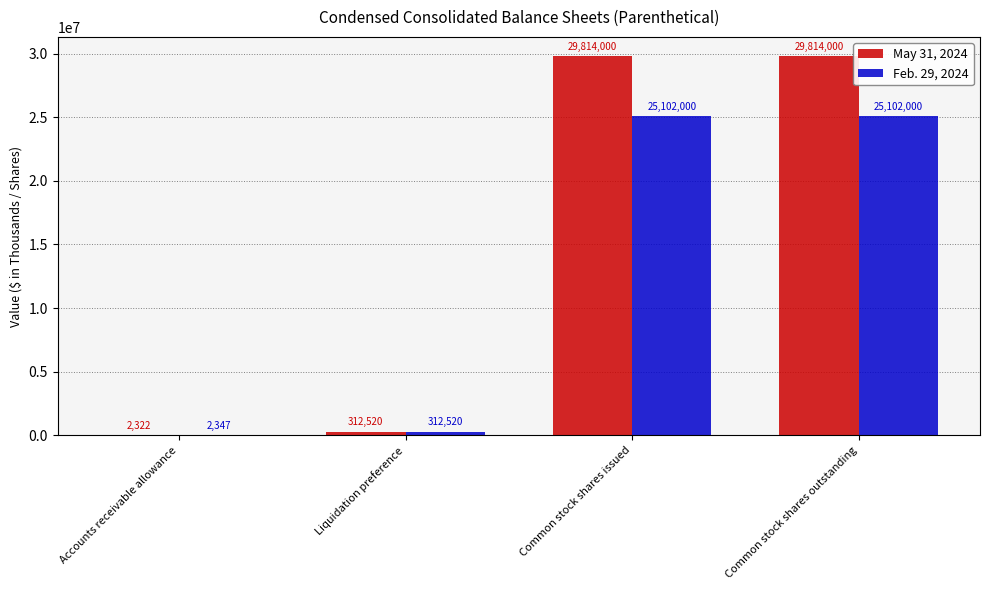

True or false: Feb. 29, 2024 has a value of 11480908 at Common stock shares issued.

False